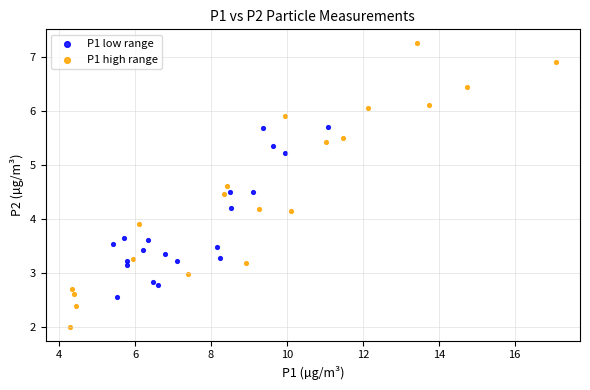

Which series has the largest Y range (max minus min)?

P1 high range